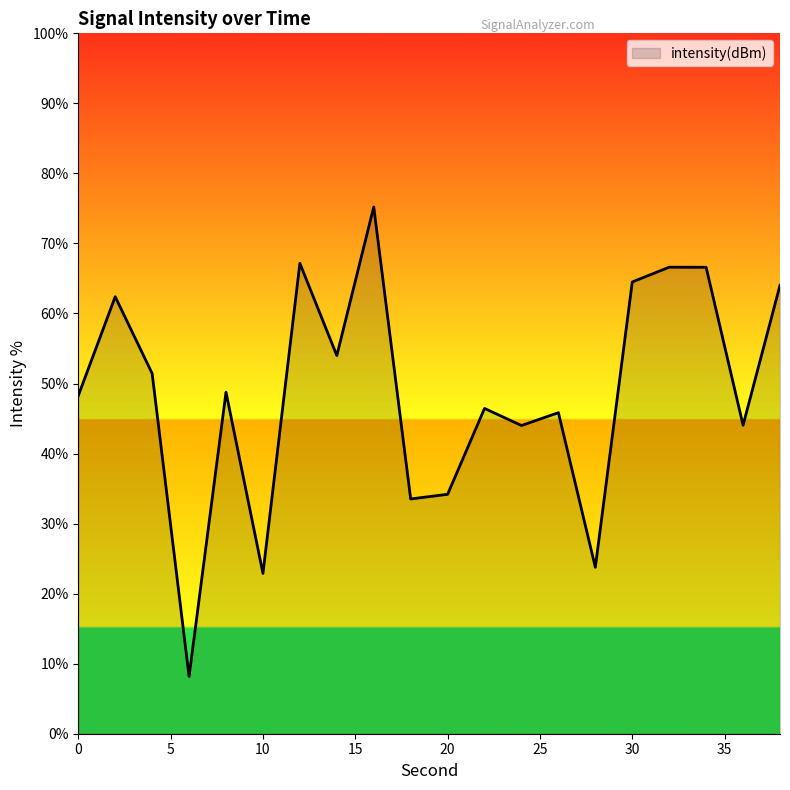

What is the smallest value displayed?

8.2